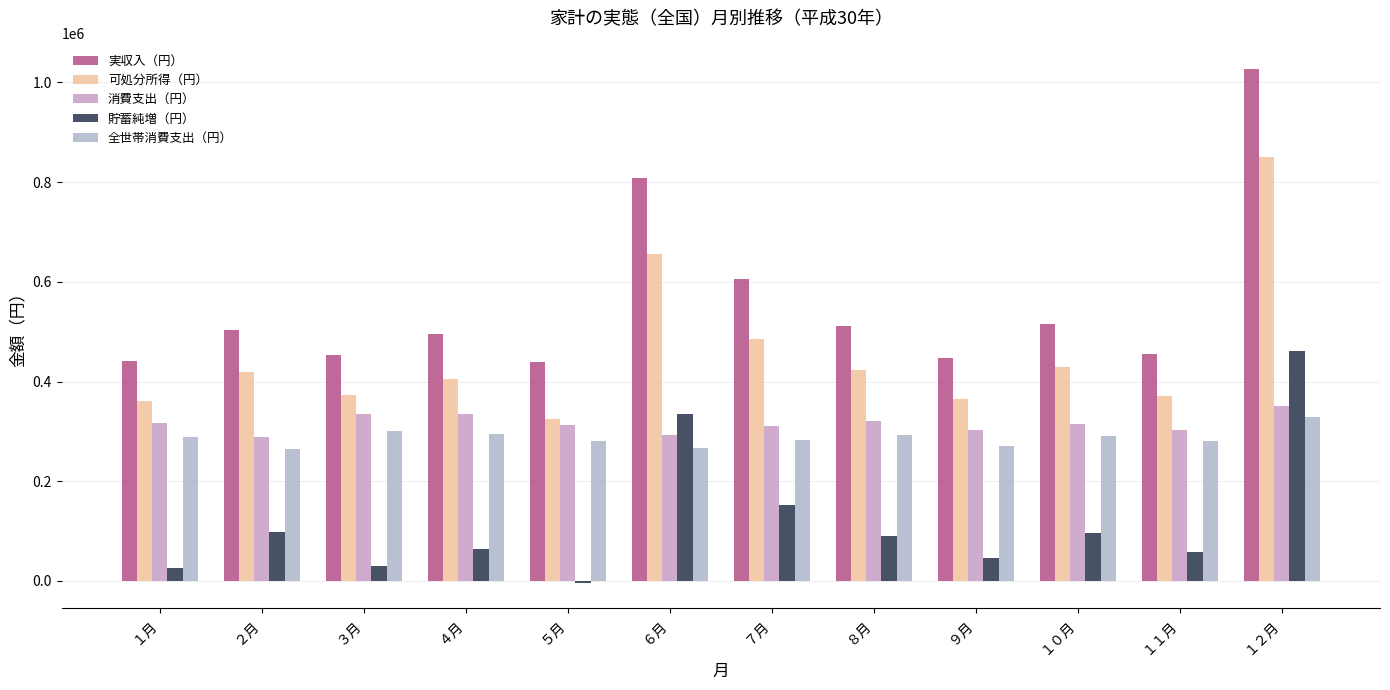

How many groups of bars are there?

12